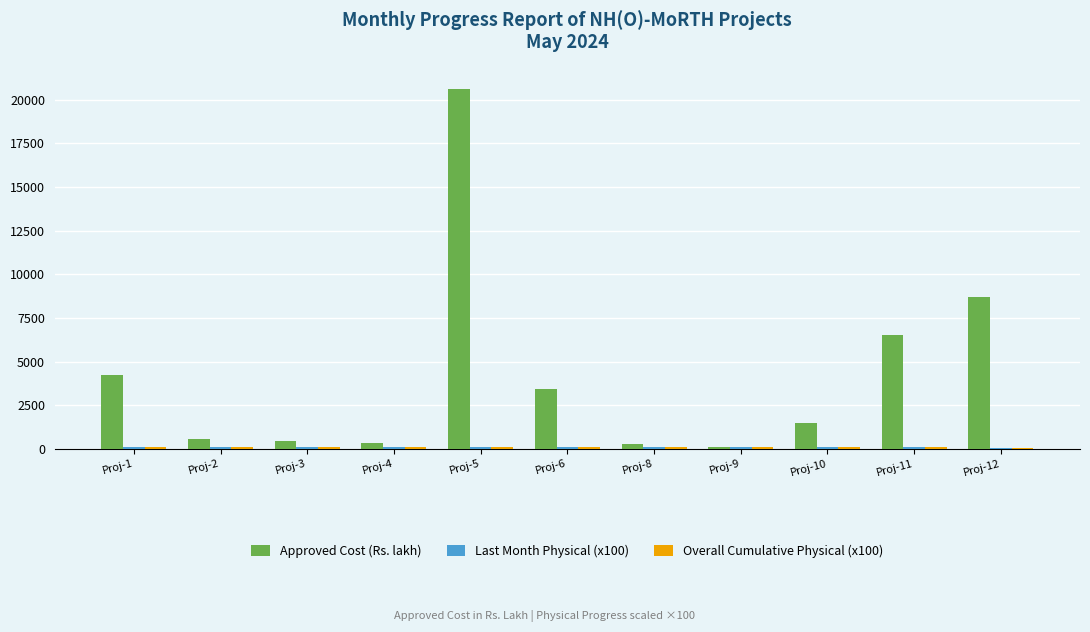

Are the bars grouped side by side (vs. stacked)?

Yes